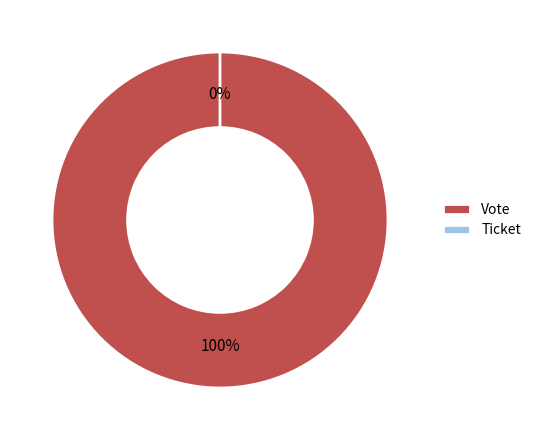

To the nearest percent, what is the combined percentage of Vote and Ticket?

100%